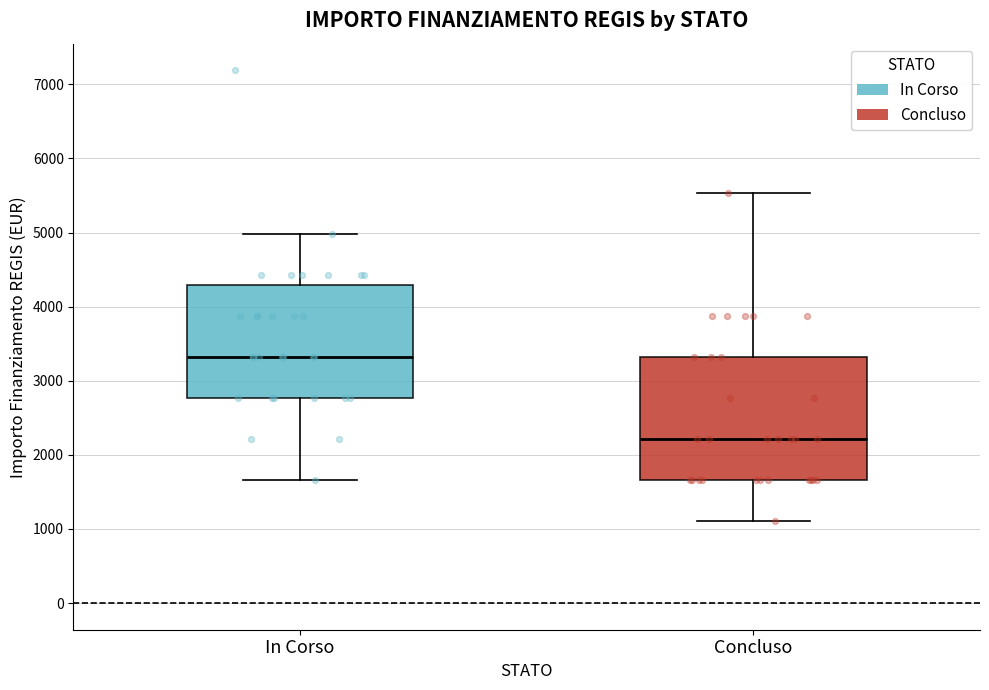

Which box's median line is the highest?

In Corso